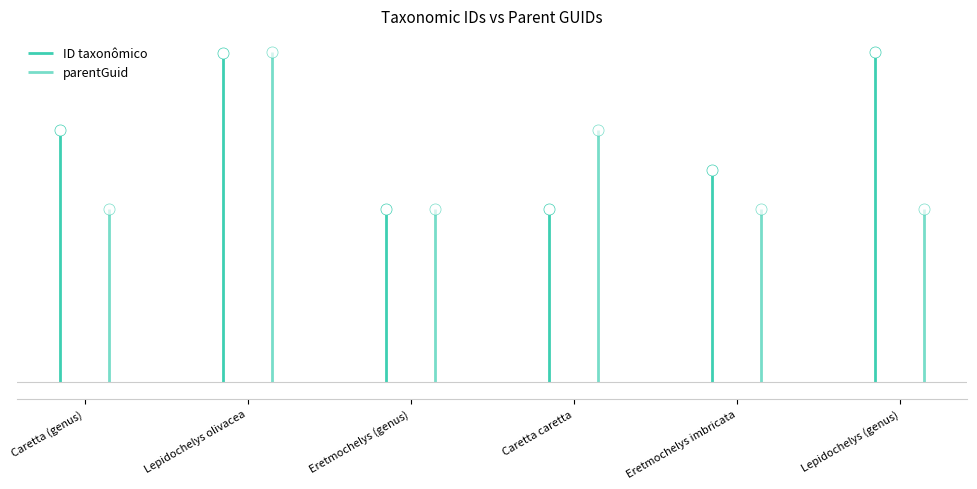

What is the value of the parentGuid point at the 1st from the left?

139638